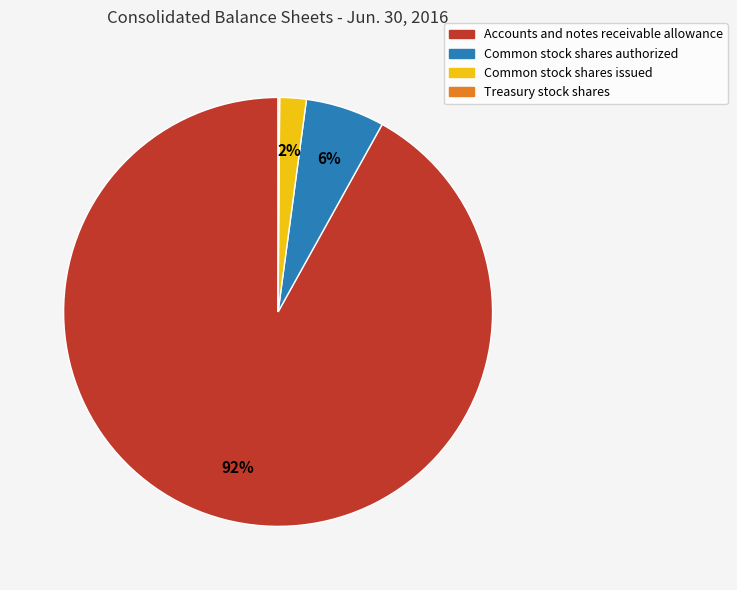

Does Accounts and notes receivable allowance account for over 50% of the chart?

Yes